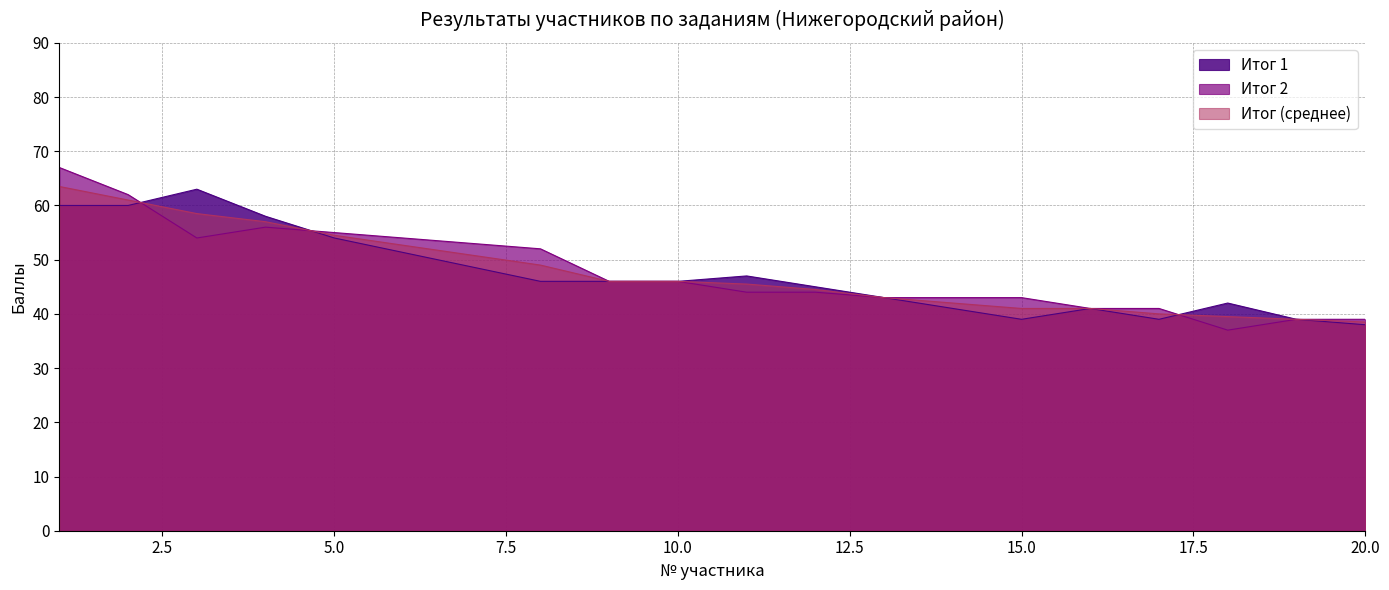

List the series in order of their peak value, lowest first.

Итог 1, Итог (среднее), Итог 2